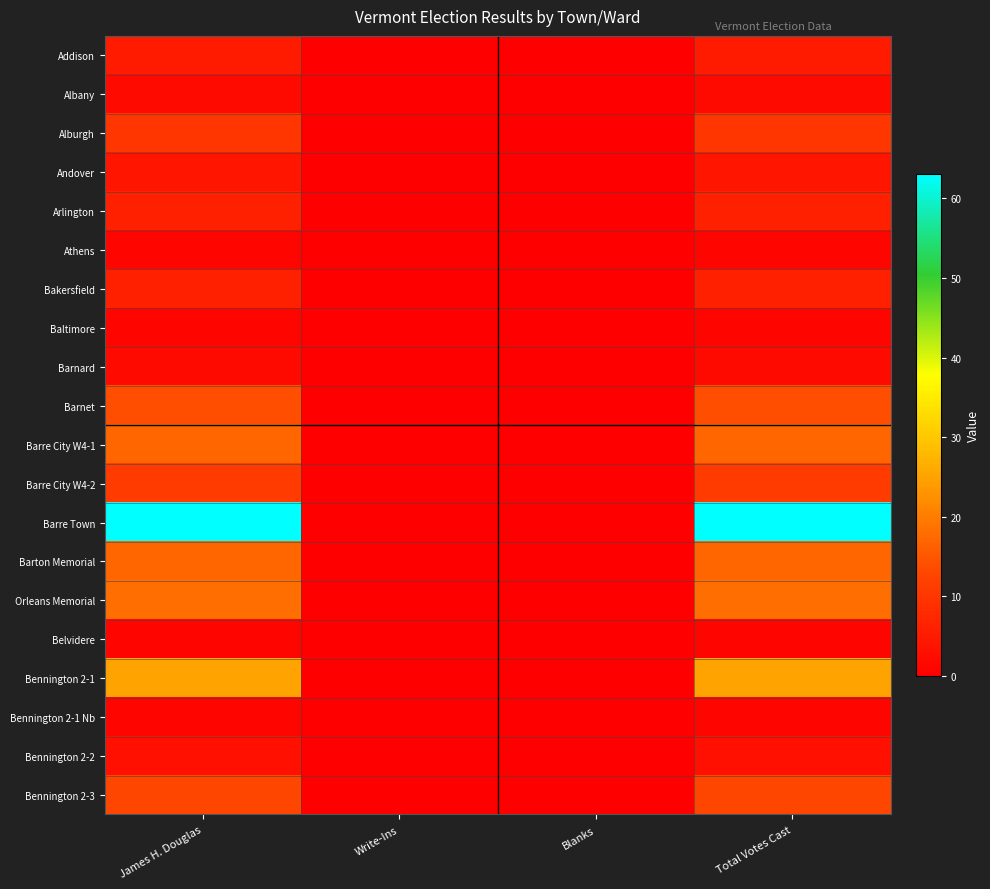

Which series has the largest total across all categories?

Barre Town